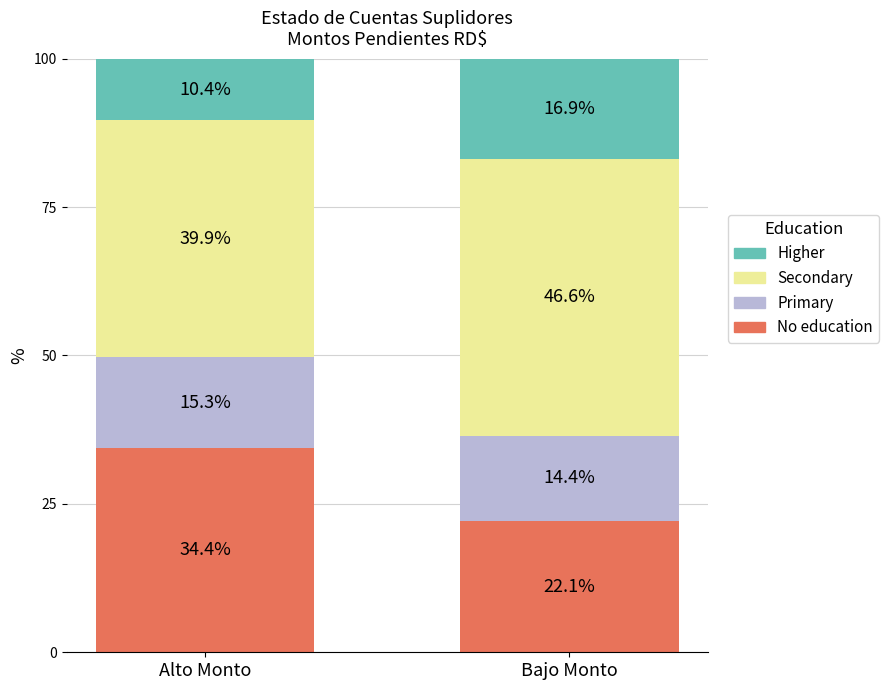

Where is No education nearest to the value 28?

Bajo Monto